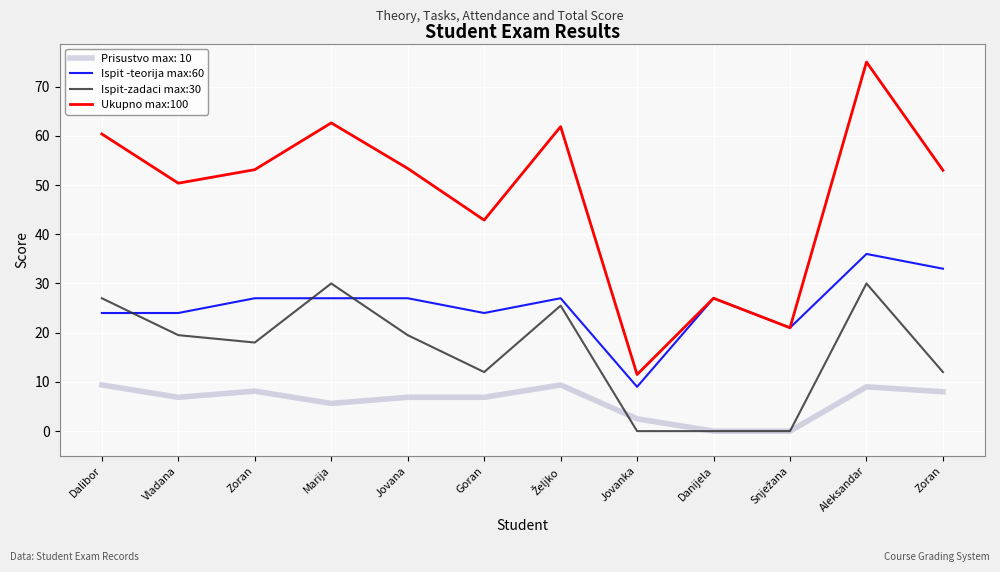

List the labels in order of Ispit-zadaci max:30 value, smallest first.

Jovanka, Danijela, Snježana, Goran, Zoran, Zoran, Vladana, Jovana, Željko, Dalibor, Marija, Aleksandar